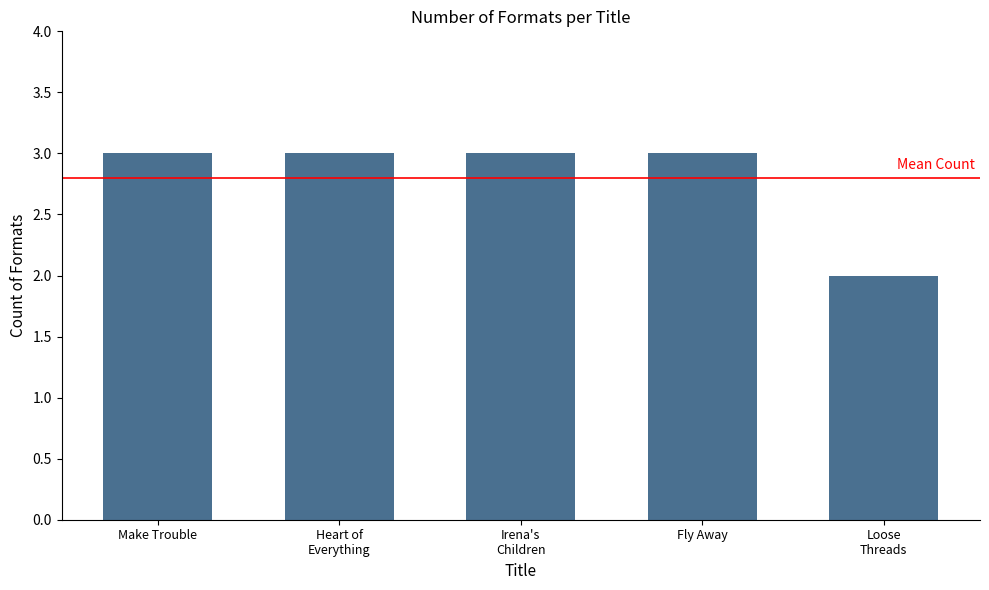

The chart shows a value of 5 at Fly Away. True or false?

False